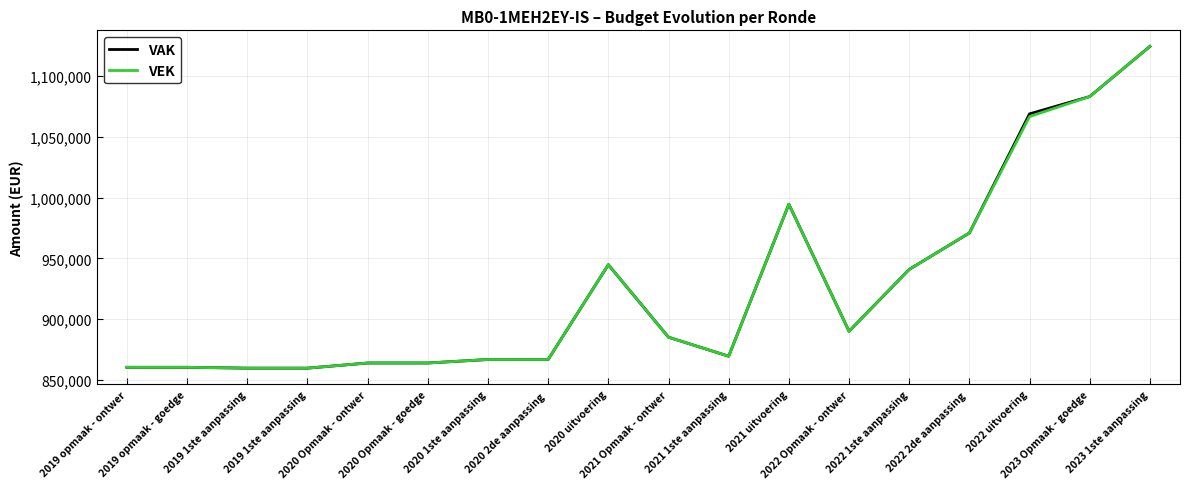

The value of VEK at 2019 opmaak - goedge is 1143329. True or false?

False